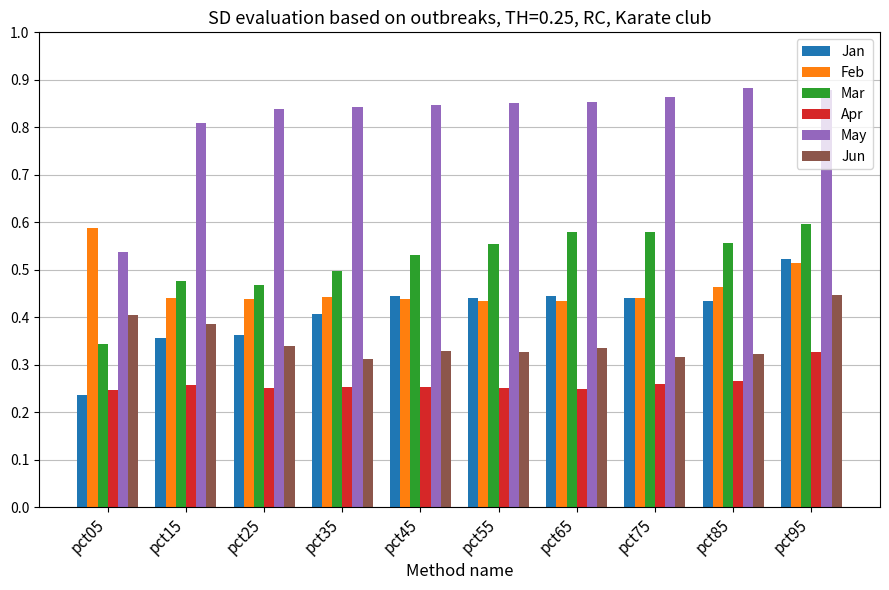

Which series has the widest spread of values?

May